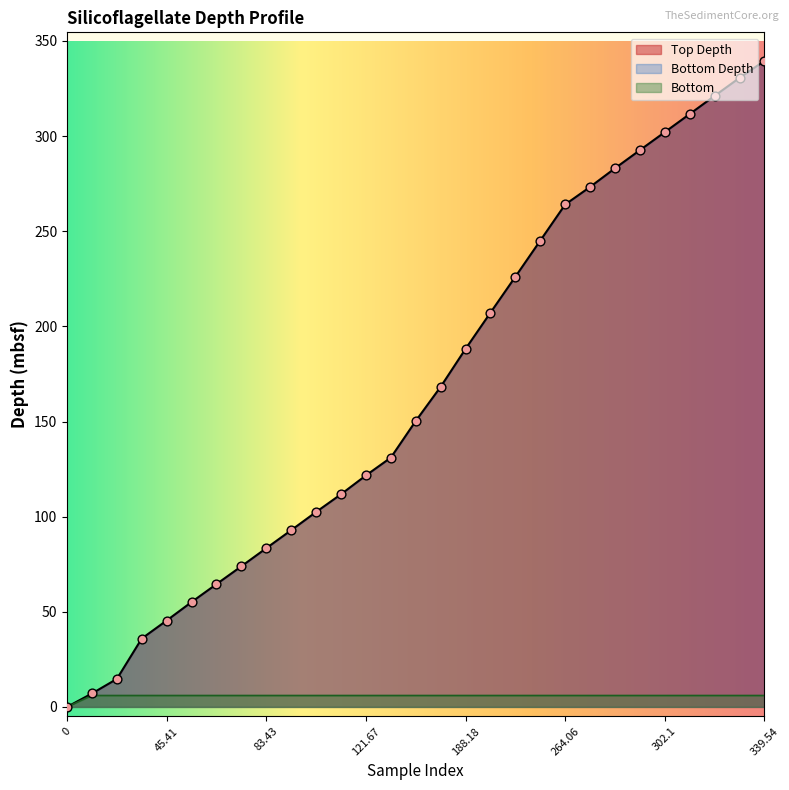

Is the value of Bottom at 64.54 greater than the value of Top Depth at 121.67?

No